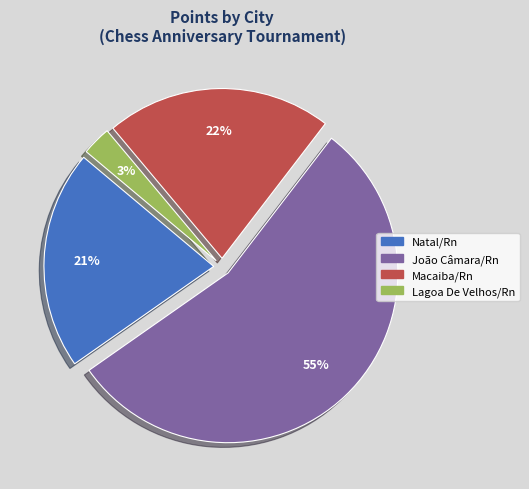

Is there a majority slice in this chart?

Yes